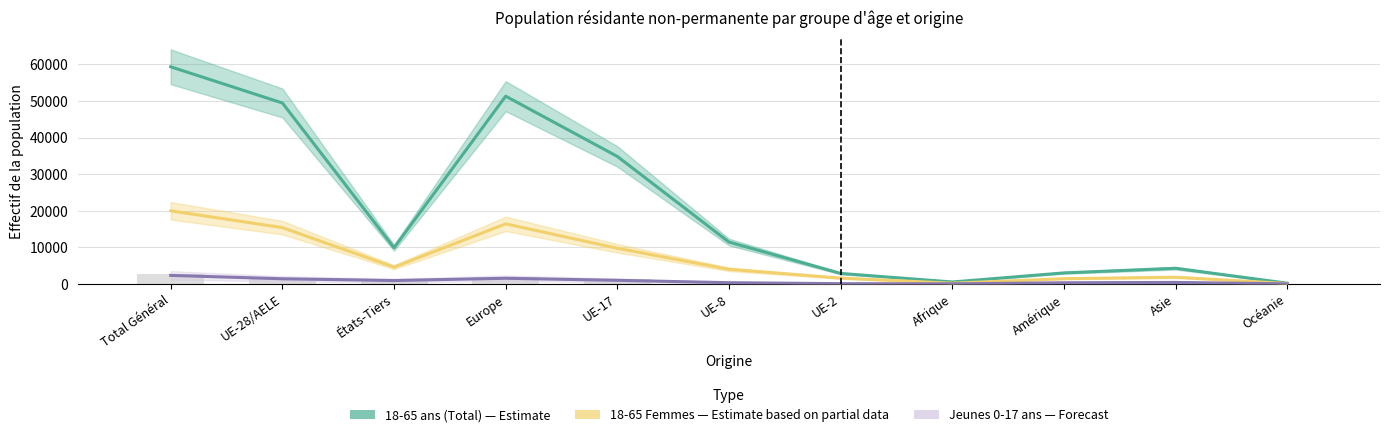

What is the spread (max minus min) of values at Europe?

49786